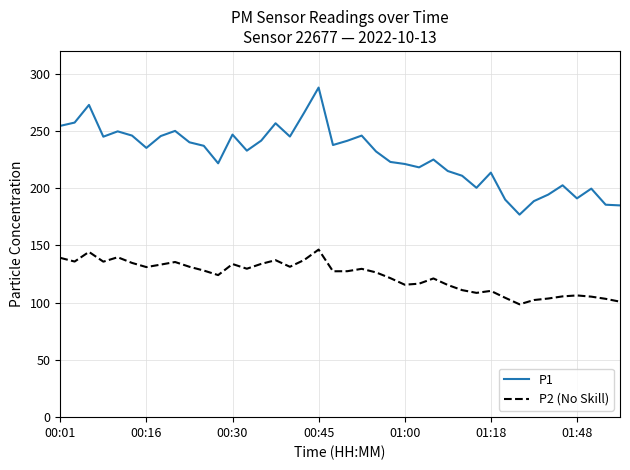

Rank the series by their maximum value, from highest to lowest.

P1, P2 (No Skill)